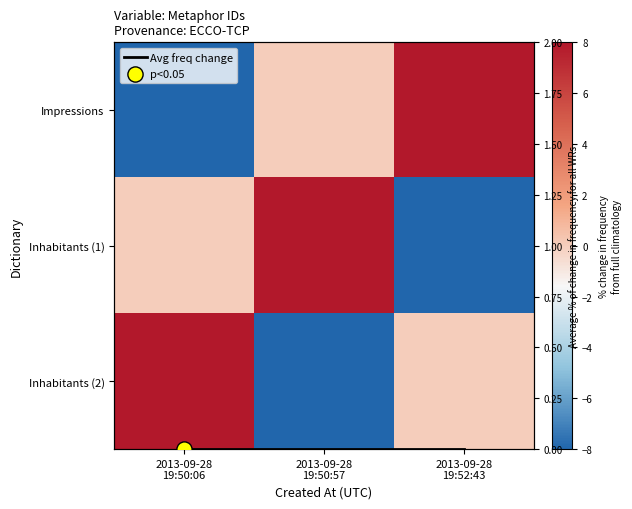

True or false: Avg freq change has a value of 0 at 2013-09-28
19:52:43.

True